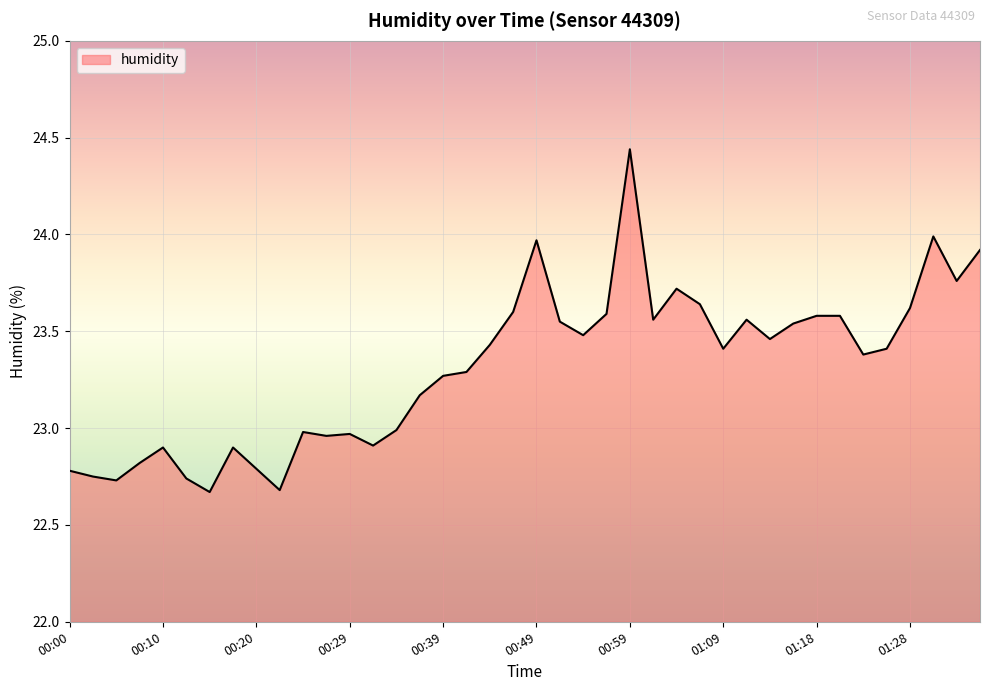

What is the difference between the maximum and minimum values?

1.8